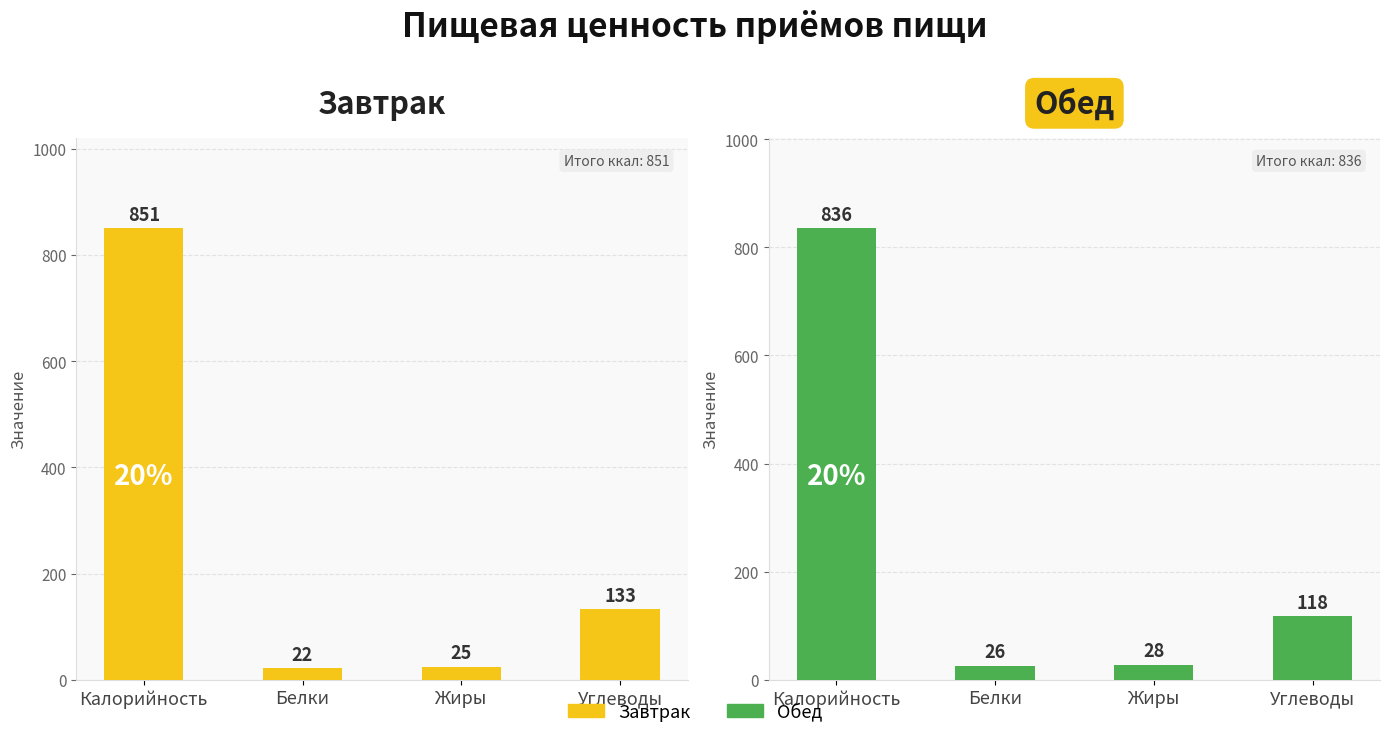

At how many categories does at least one series exceed 65?

2